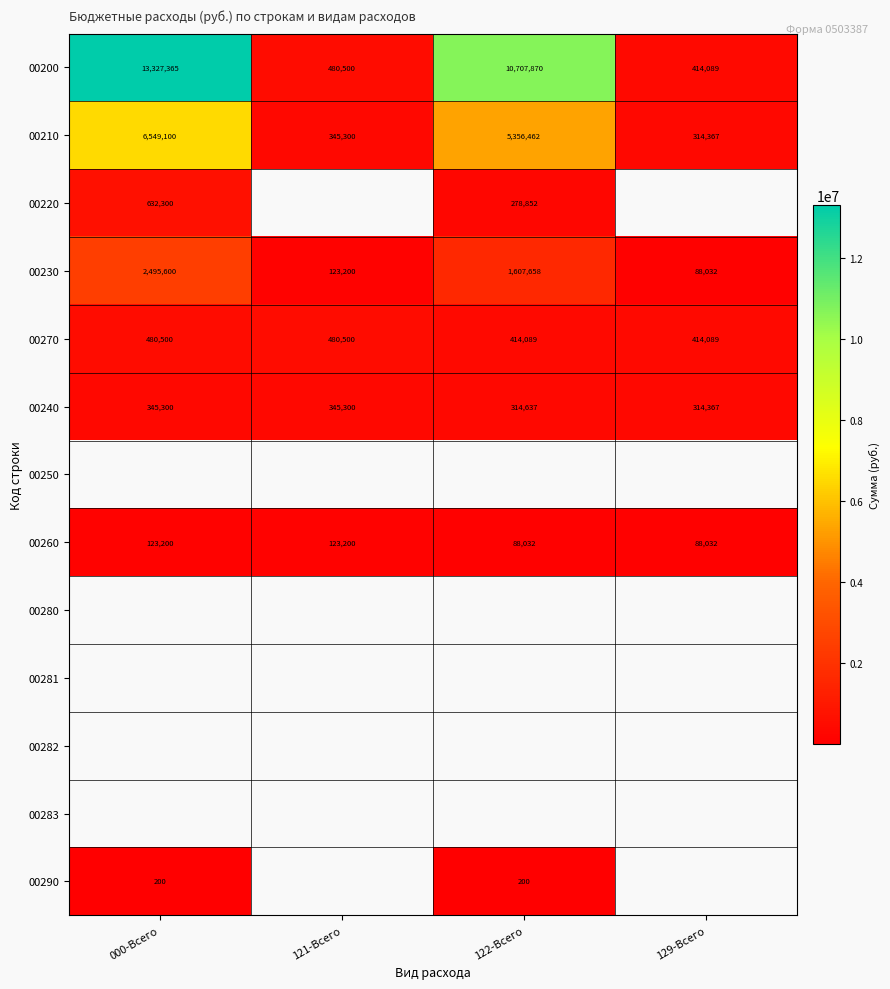

List the labels in order of 00200 value, smallest first.

129-Всего, 121-Всего, 122-Всего, 000-Всего